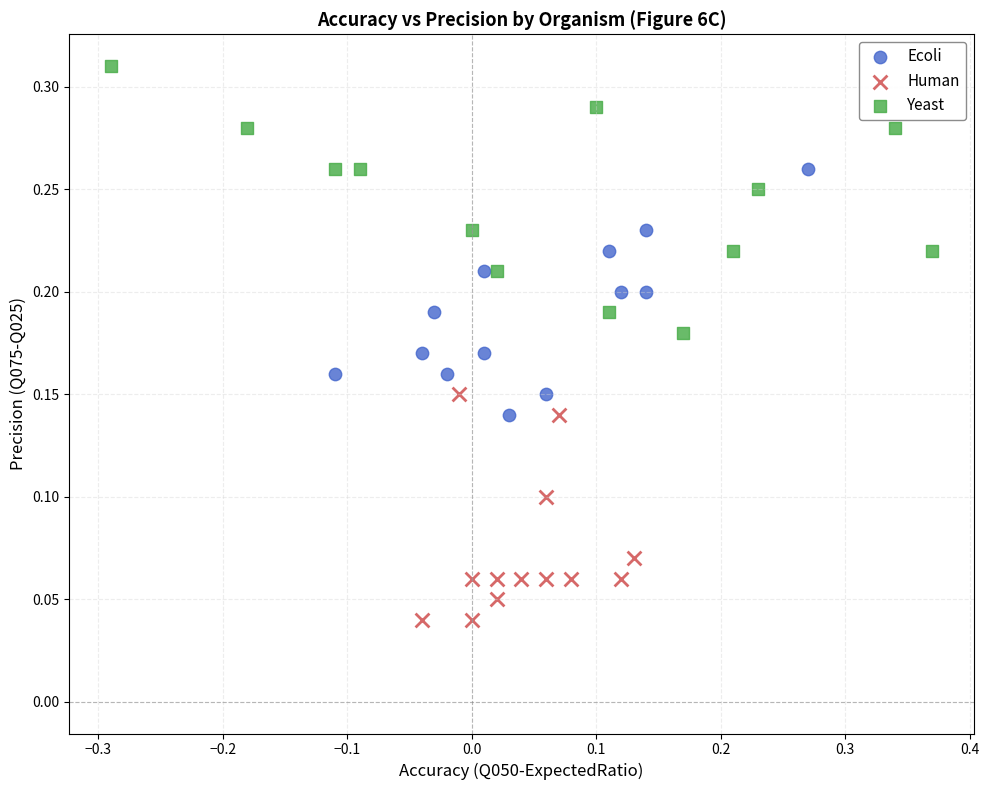

Which series contains the lowest Y value?

Human